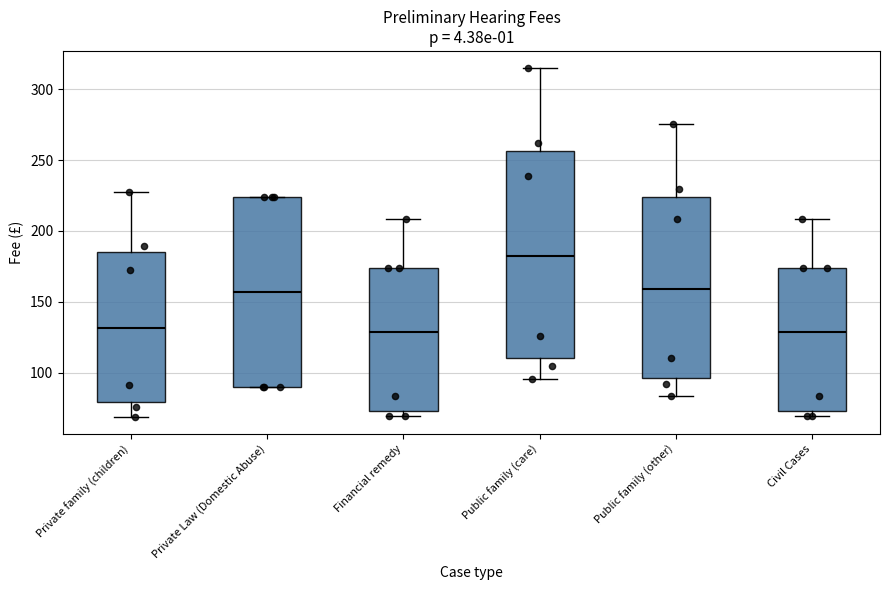

Where does the median line of the box for Public family (other) sit on the y-axis? The values are not printed on the chart, so give them approximately, as read against the axis.

160